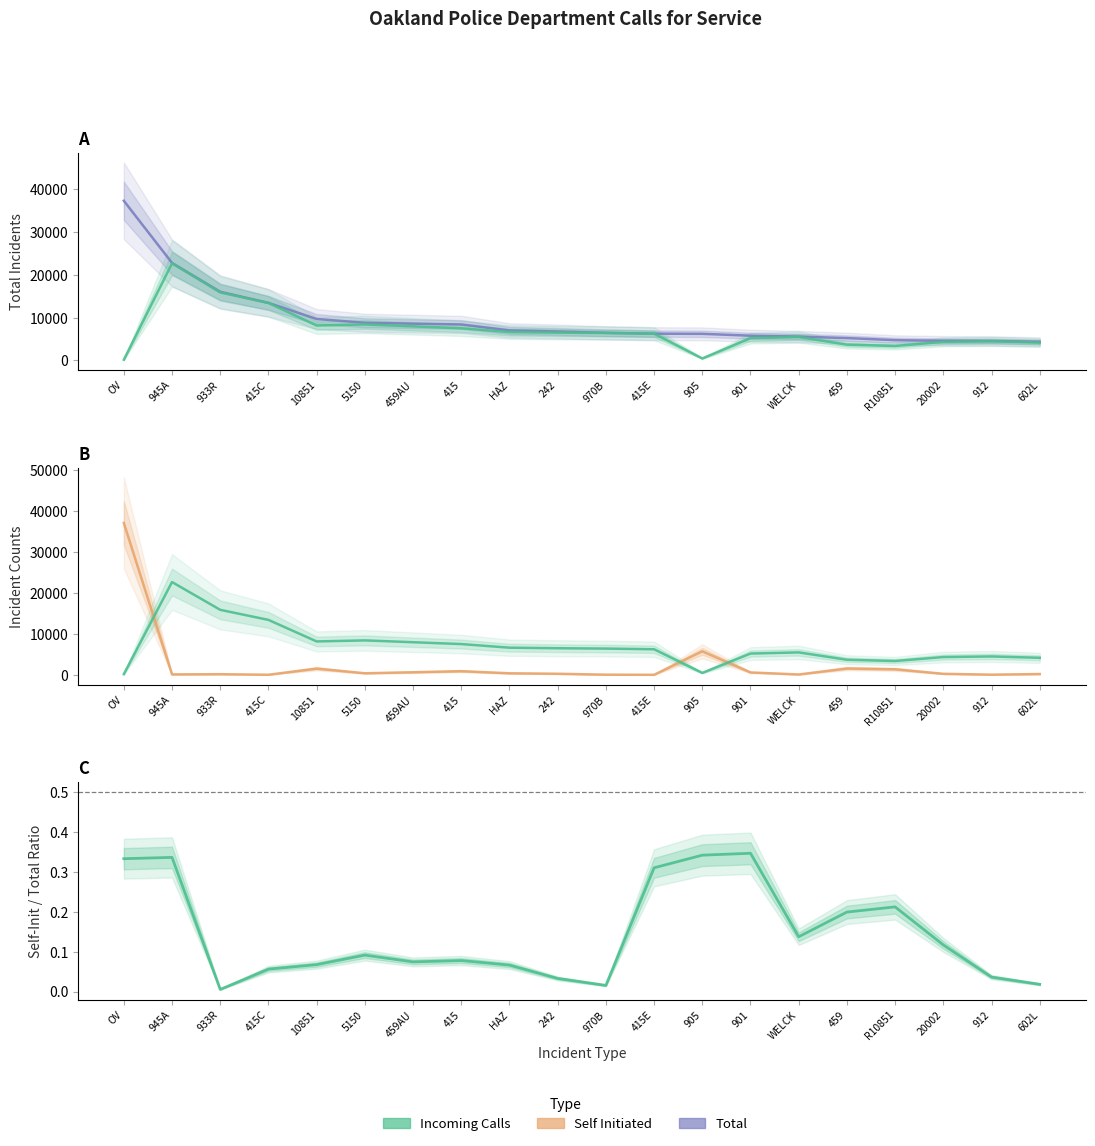

How many data points in Total are less than 6761?

10